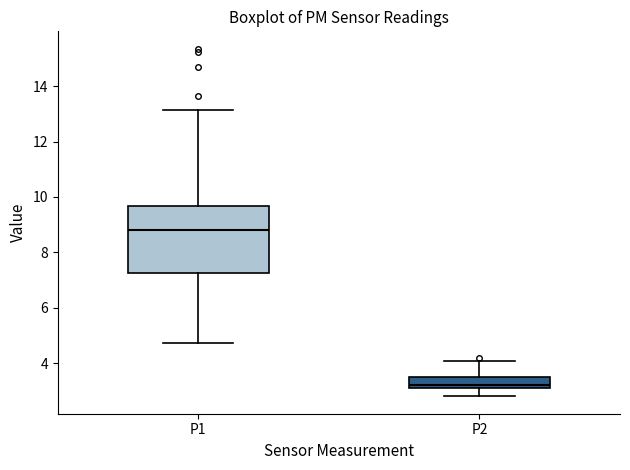

Comparing the boxes themselves (not the whiskers), which one is the tallest?

P1